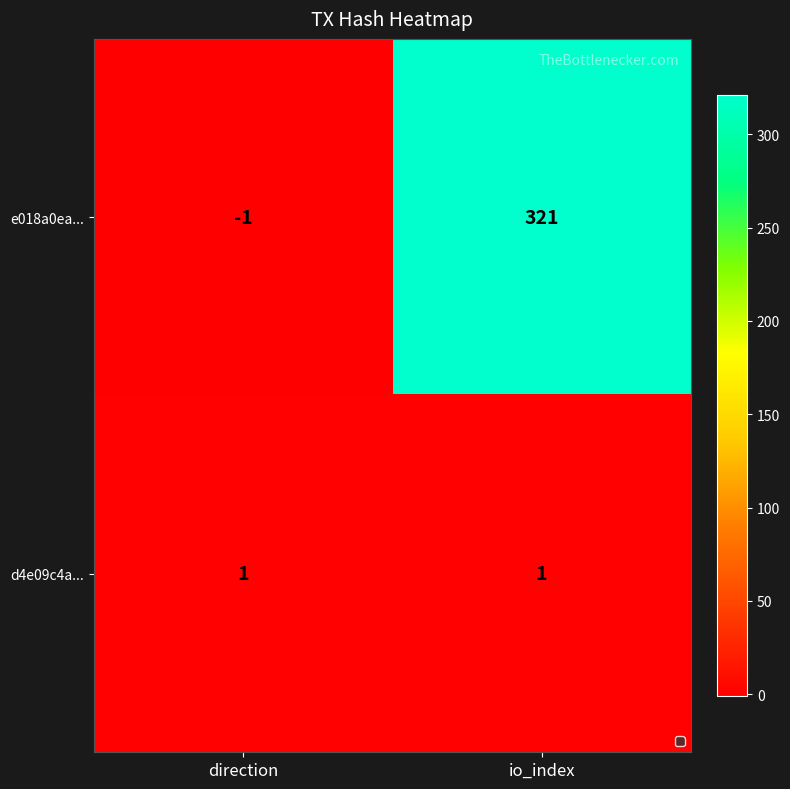

List the series in order of their peak value, highest first.

e018a0ea..., d4e09c4a...